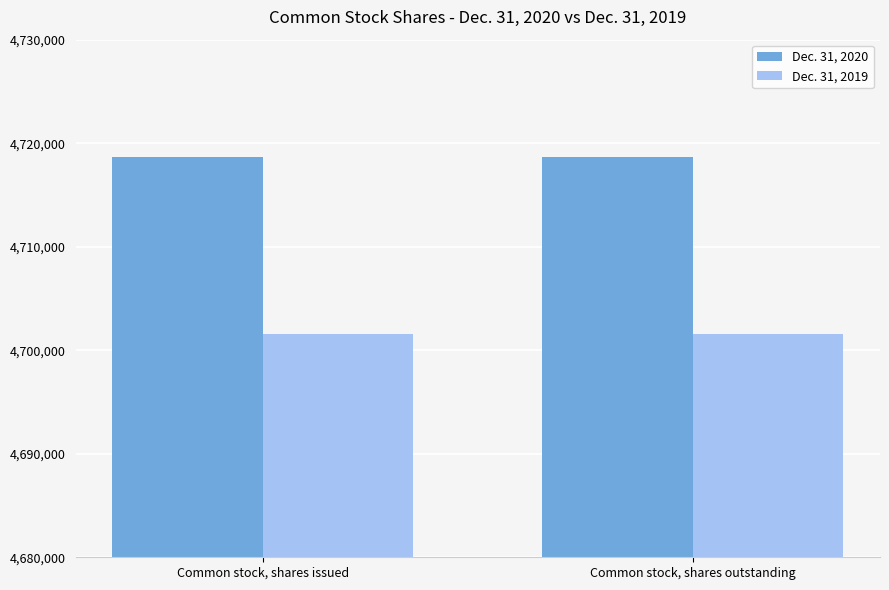

What is the minimum value for Dec. 31, 2019?

4701552